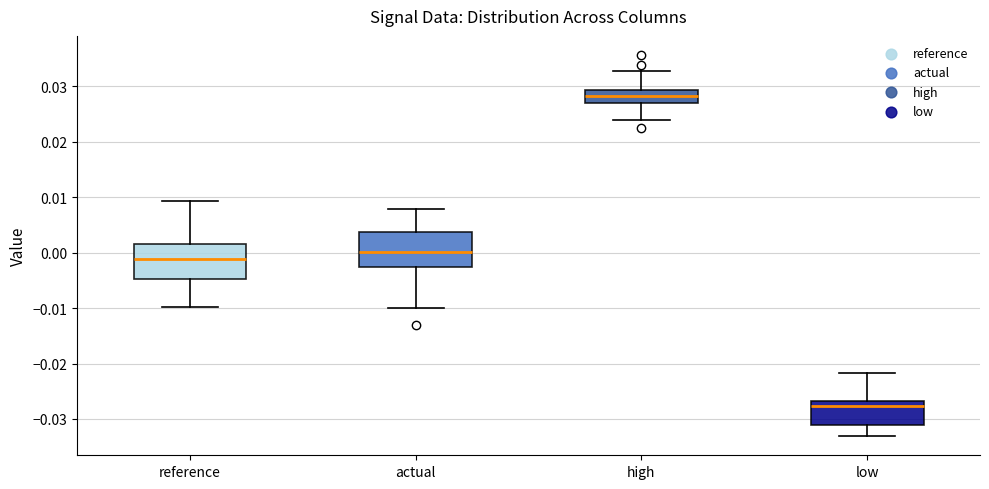

Reading left to right, read every box against the y-axis: the position of its median line, the range the box covers, and the ends of its whiskers. The values are not printed on the chart, so give them approximately, as read against the axis.

reference: median -0.001, box -0.005 to 0.002, whiskers -0.010 to 0.009
actual: median 0.000, box -0.003 to 0.004, whiskers -0.010 to 0.008
high: median 0.028, box 0.027 to 0.029, whiskers 0.024 to 0.033
low: median -0.028, box -0.031 to -0.027, whiskers -0.033 to -0.022